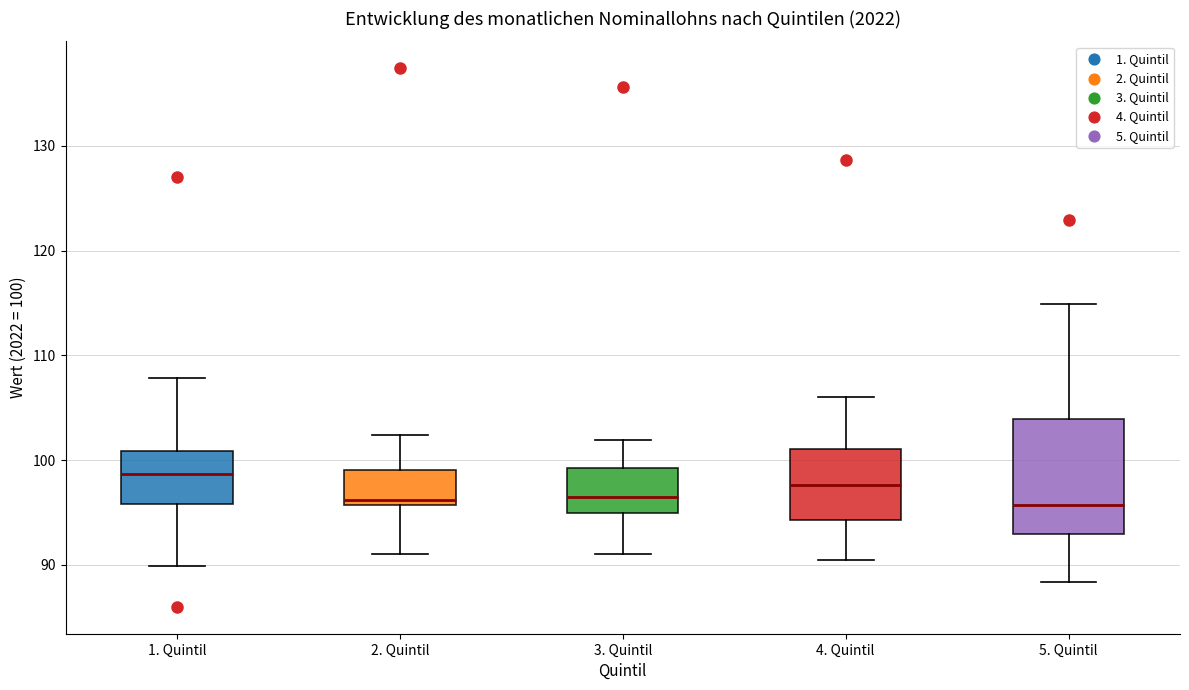

Reading left to right, transcribe this box plot: for each box, give where its median line is, the range the box spans, and where its two whiskers end, as read against the y-axis. The values are not printed on the chart, so give them approximately, as read against the axis.

1. Quintil: median 99, box 96 to 101, whiskers 90 to 108
2. Quintil: median 96 (just above the box's lower edge), box 96 to 99, whiskers 91 to 102
3. Quintil: median 96, box 95 to 99, whiskers 91 to 102
4. Quintil: median 98, box 94 to 101, whiskers 91 to 106
5. Quintil: median 96, box 93 to 104, whiskers 88 to 115